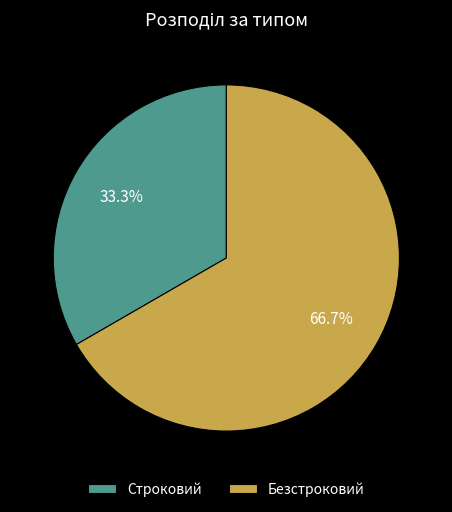

What percentage do Безстроковий and Строковий together represent?

100.0%